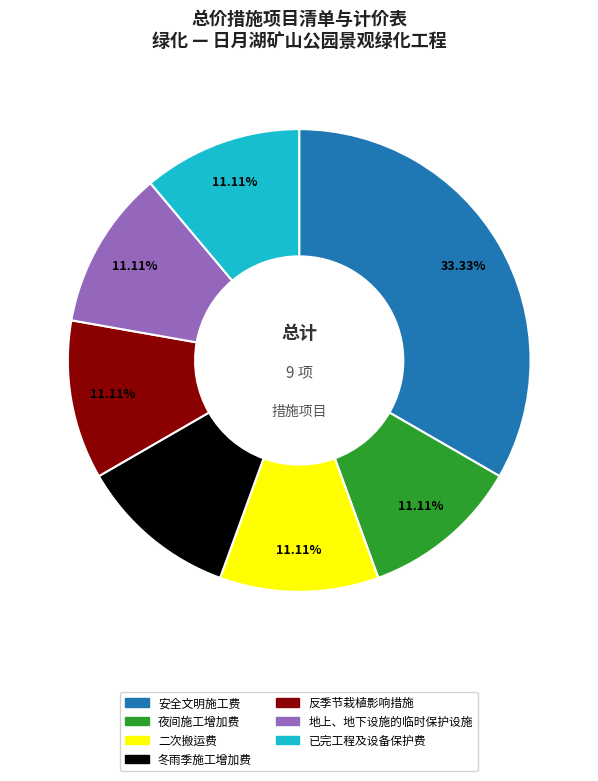

What is the ratio of the value at 已完工程及设备保护费 to the value at 夜间施工增加费?

1.0